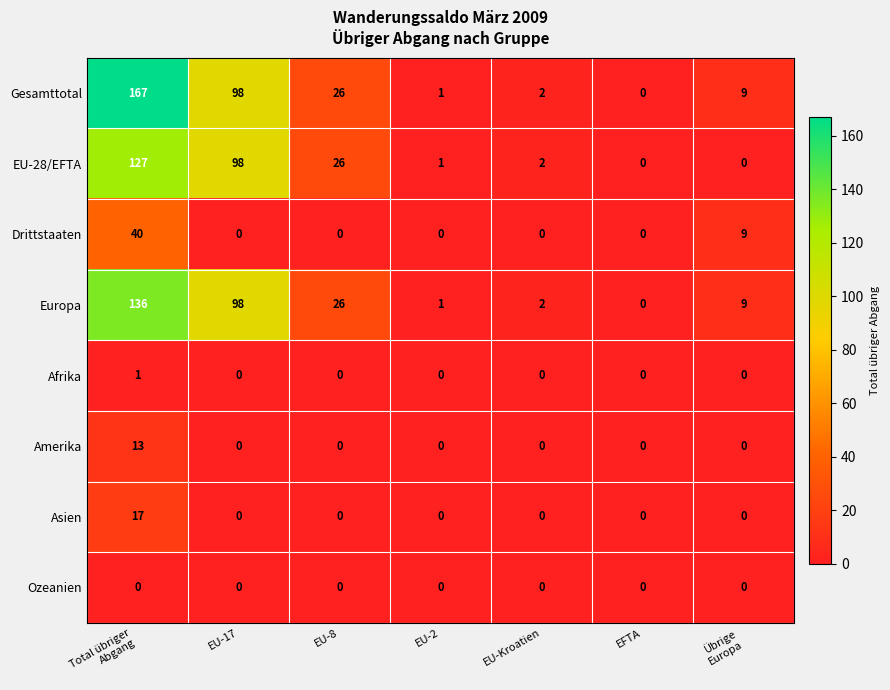

At which category is the sum across all series the highest?

Total übriger
Abgang